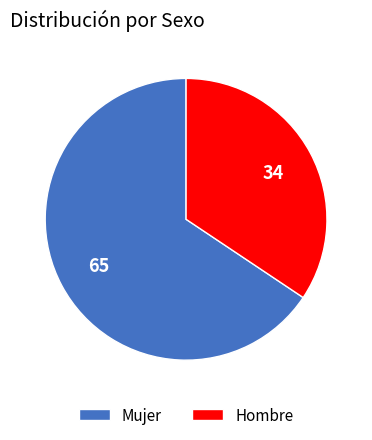

Combined, do Hombre and Mujer account for over 50%?

Yes